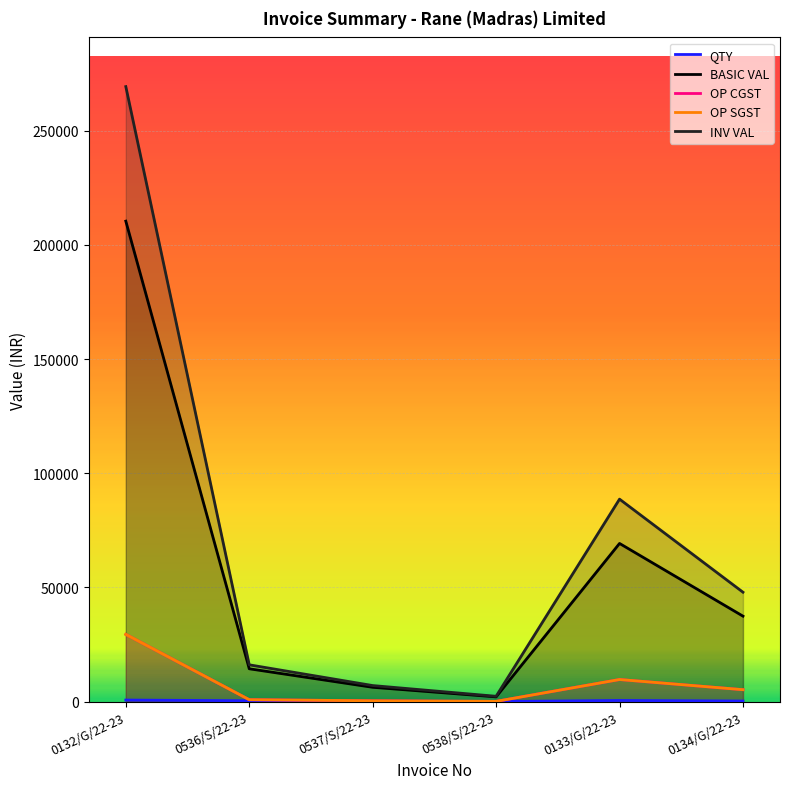

Reading left to right, extract all data points from this chart.

QTY: 700.0	400.0	180.0	60.0	520.0	280.0
BASIC VAL: 210378.0	14400.0	6294.6	2098.2	69269.2	37438.8
OP CGST: 29452.9	864.0	377.7	125.9	9697.7	5241.4
OP SGST: 29452.9	864.0	377.7	125.9	9697.7	5241.4
INV VAL: 269283.8	16128.0	7050.0	2350.0	88664.6	47921.7